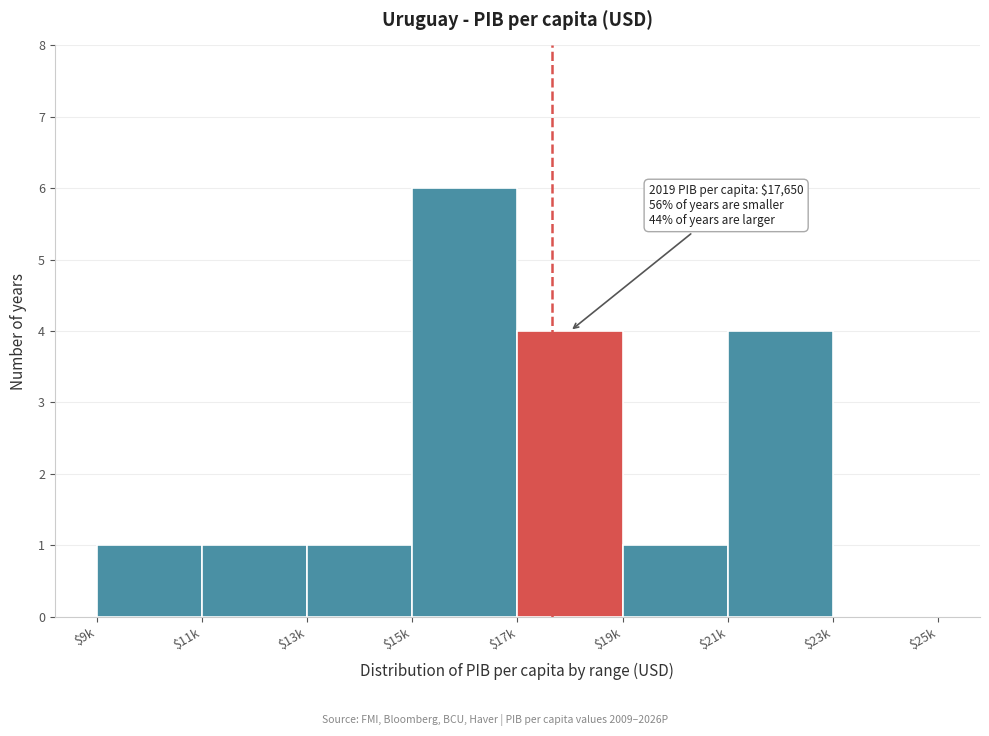

What is the greatest value displayed?

6